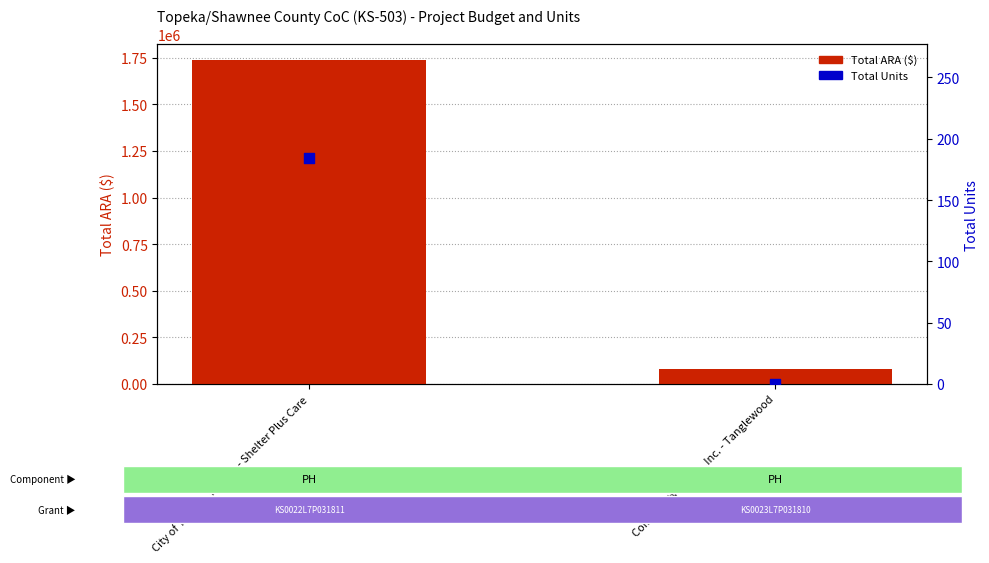

What is the total value across all series at Community Action, Inc. - Tanglewood?

79327